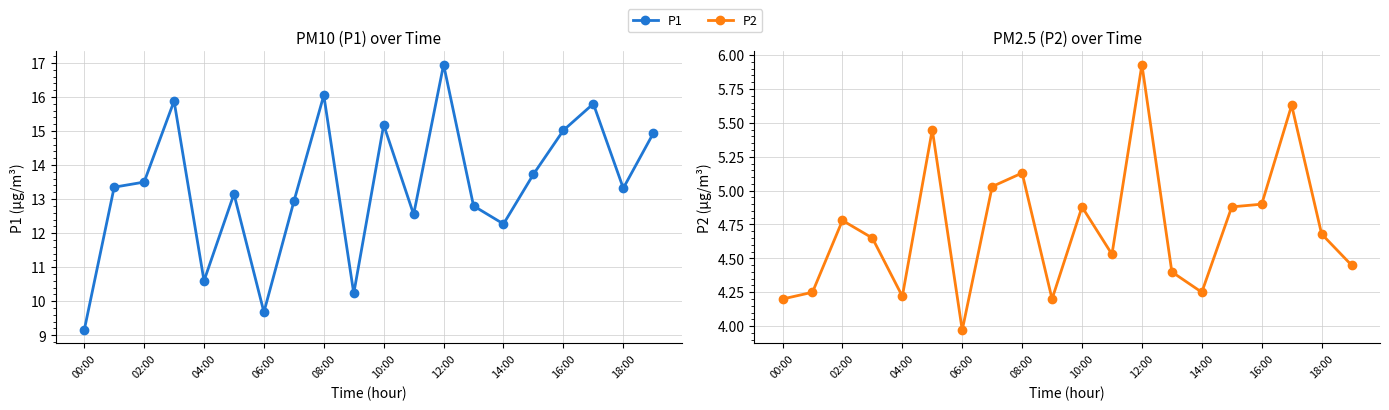

What is the smallest value displayed?

4.0